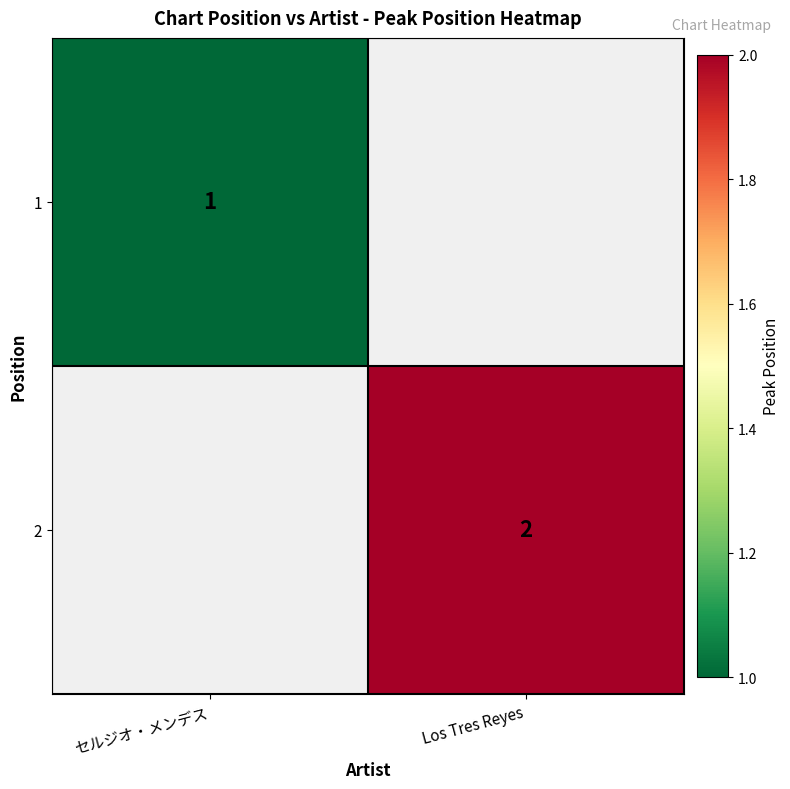

What is the difference between the highest and lowest values at Los Tres Reyes?

2